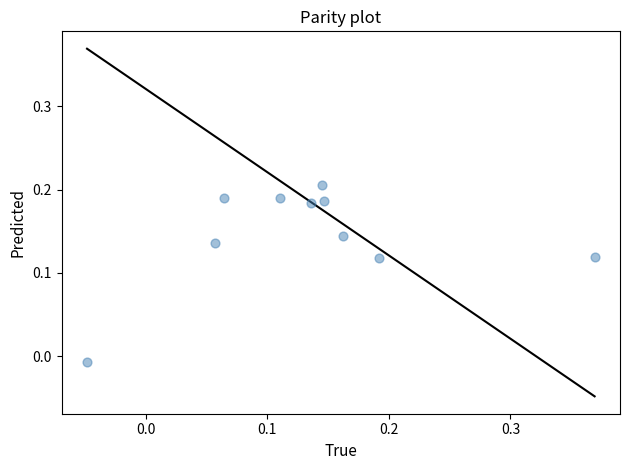

What is the range of X values (max minus min)?

0.4